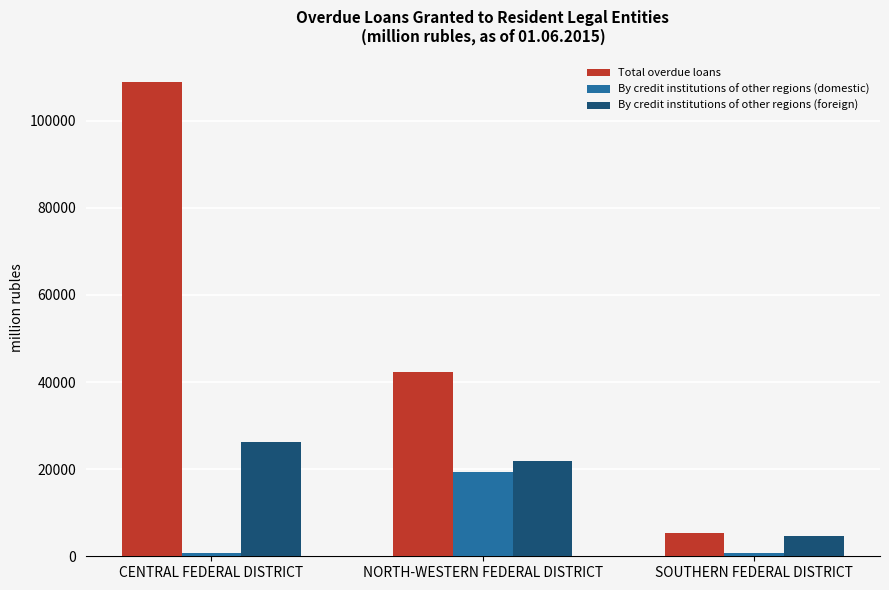

What is the value of the By credit institutions of other regions (foreign) bar at the 2nd from the left?

21817